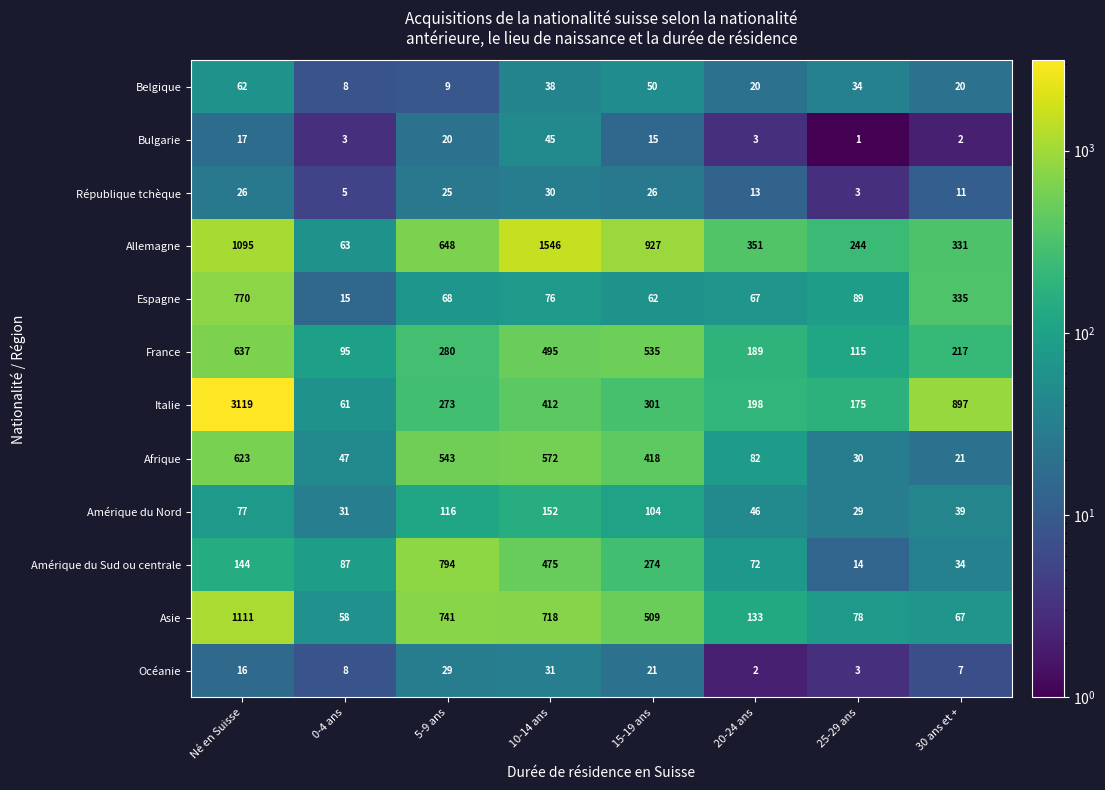

At which category does the chart reach its peak across all series?

Né en Suisse